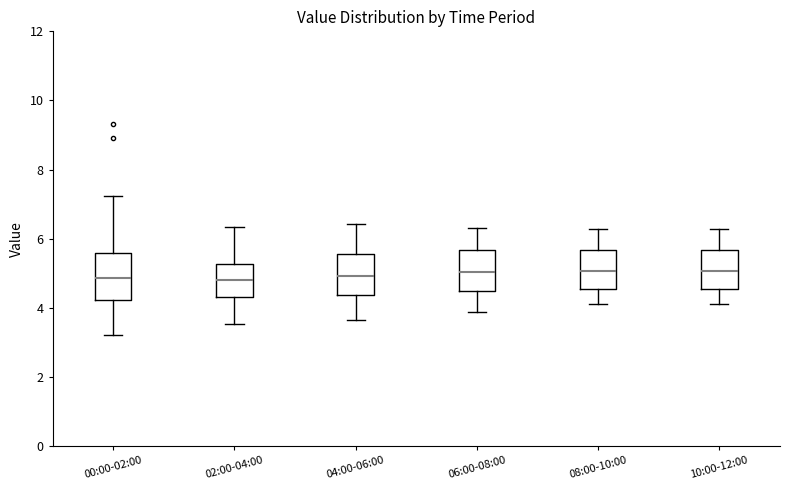

Where does the lower whisker of the box for 00:00-02:00 end on the y-axis? The values are not printed on the chart, so give them approximately, as read against the axis.

3.2